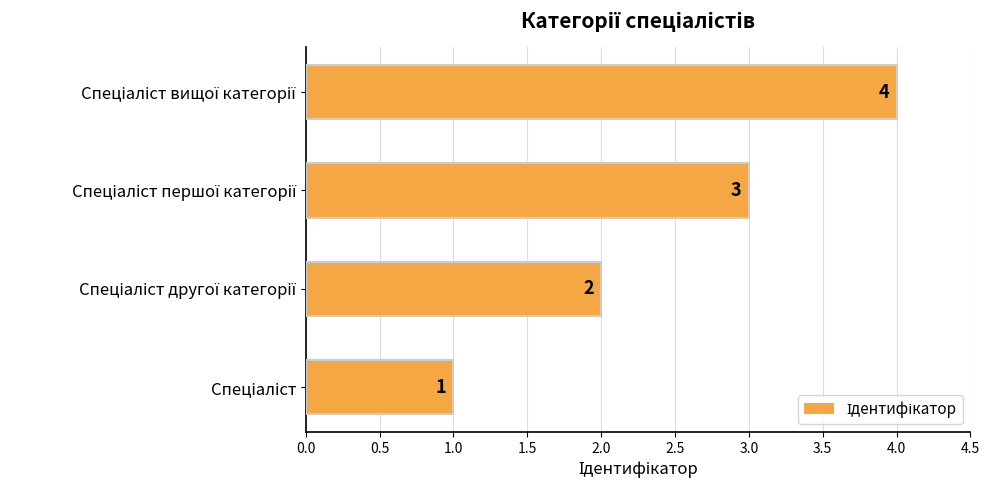

Are the bars horizontal?

Yes